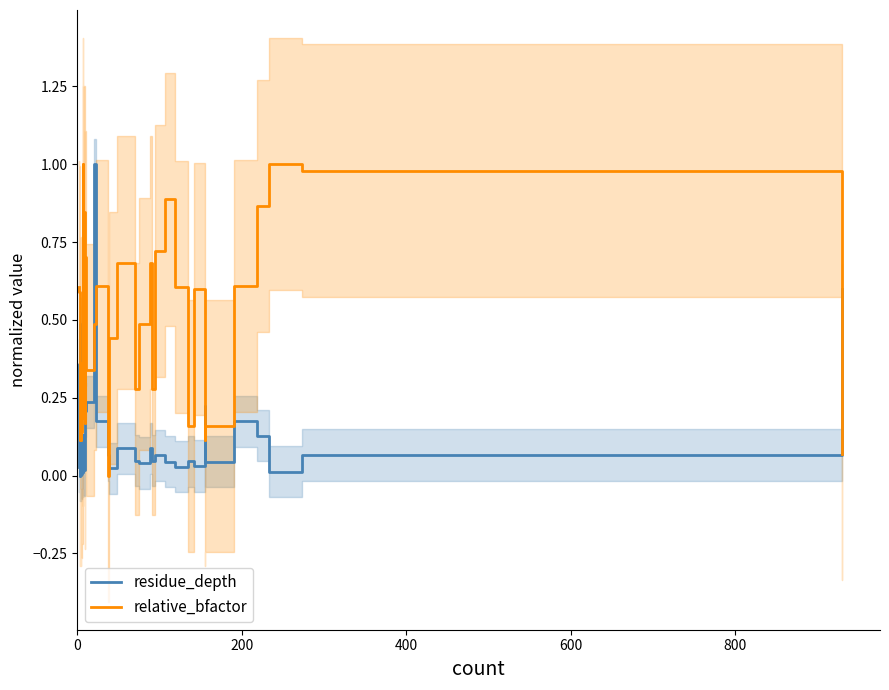

Read the relative_bfactor value at 7.

1.0